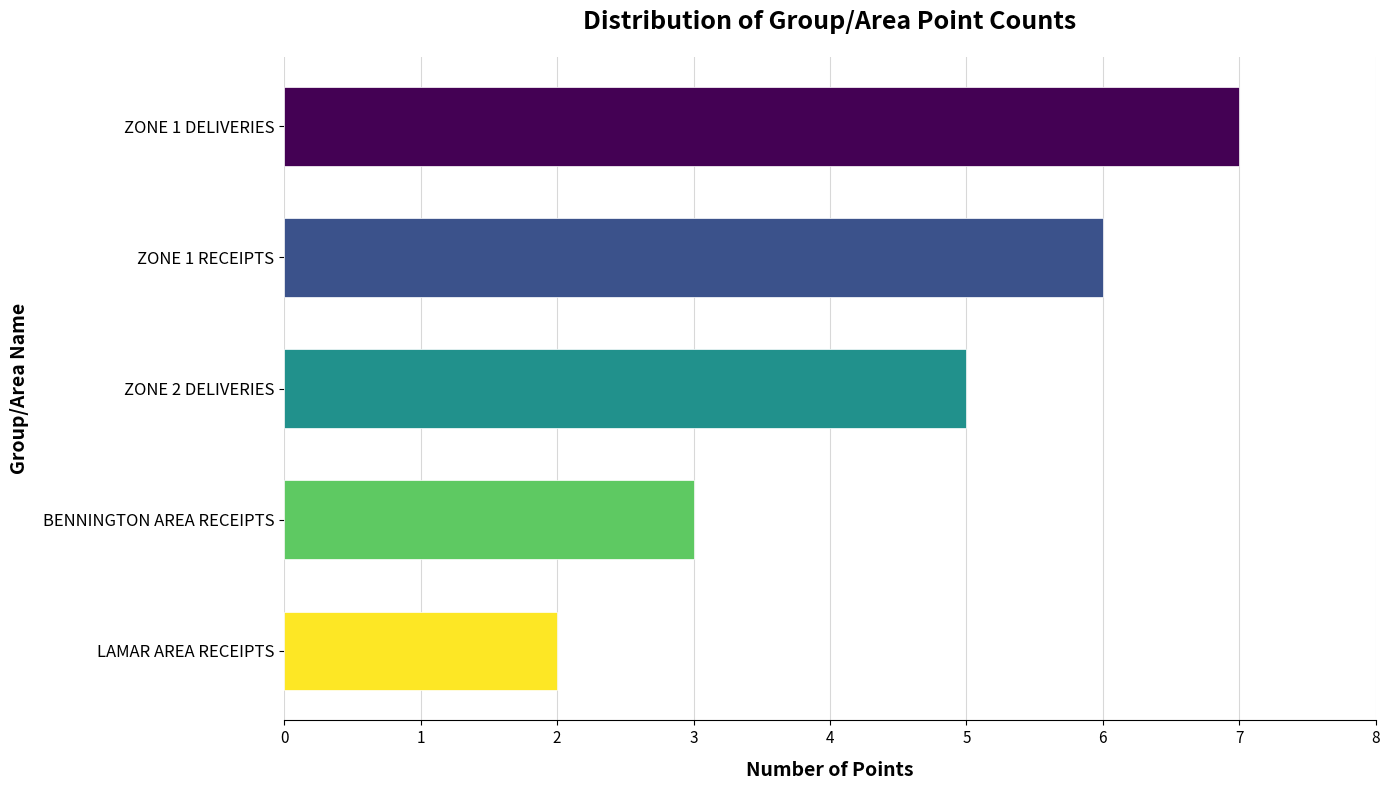

How many bars are there in total?

5